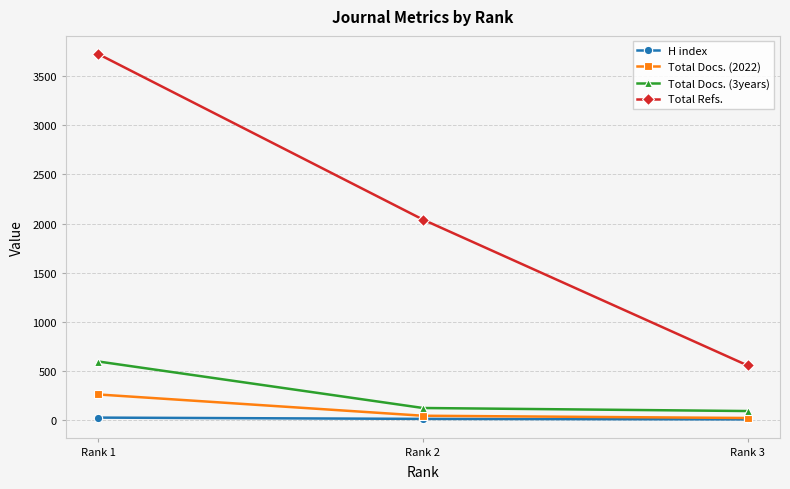

Which category has the lowest value in the Total Refs. series?

Rank 3